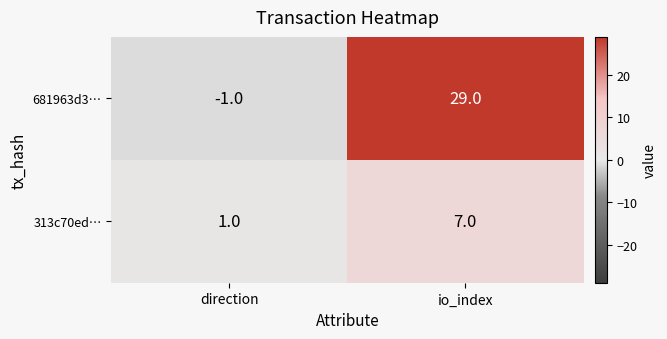

What is the spread (max minus min) of values at direction?

2